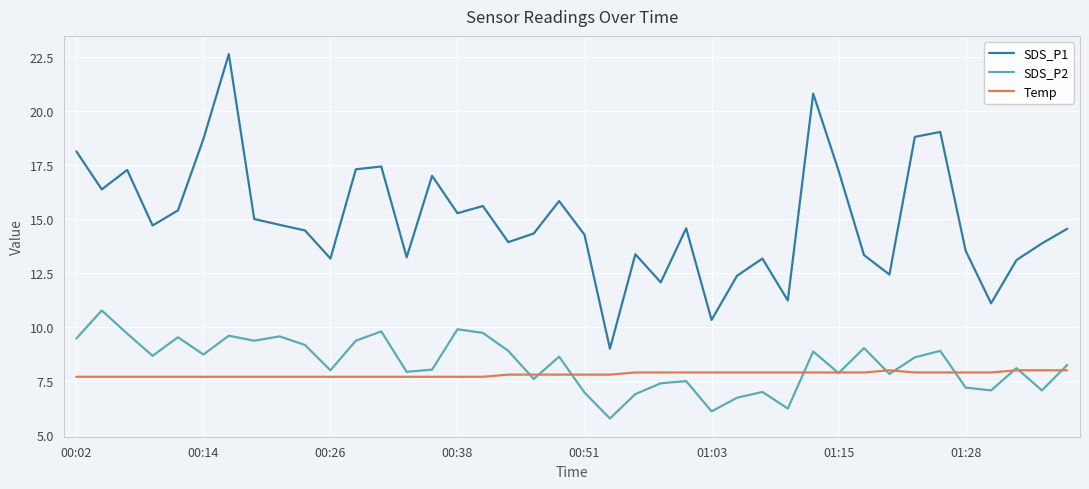

What is the maximum value shown in the chart?

22.6